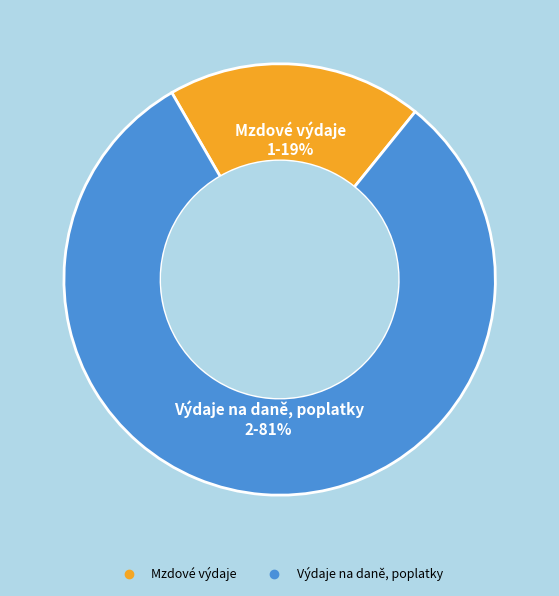

Do Mzdové výdaje and Výdaje na daně, poplatky together represent more than half of the pie?

Yes